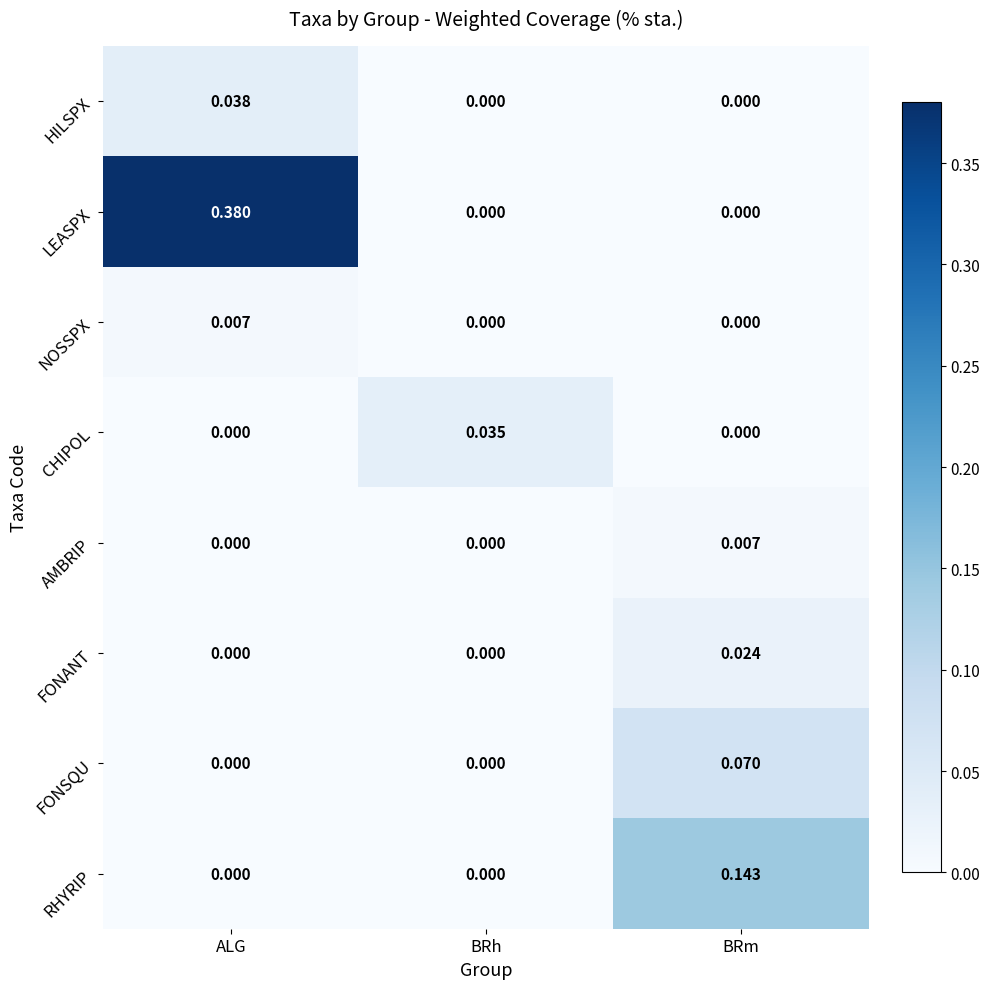

At which label does NOSSPX reach its peak?

ALG